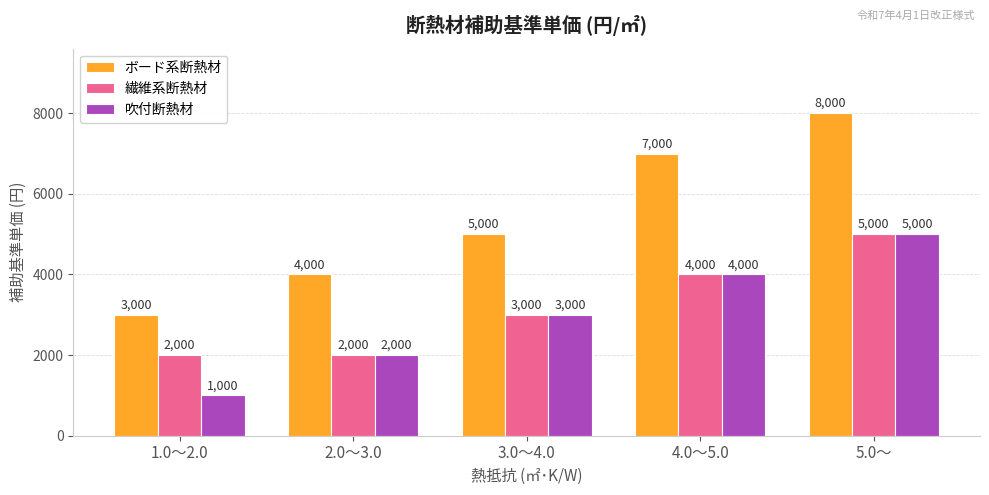

List the labels in order of ボード系断熱材 value, smallest first.

1.0～2.0, 2.0～3.0, 3.0～4.0, 4.0～5.0, 5.0～